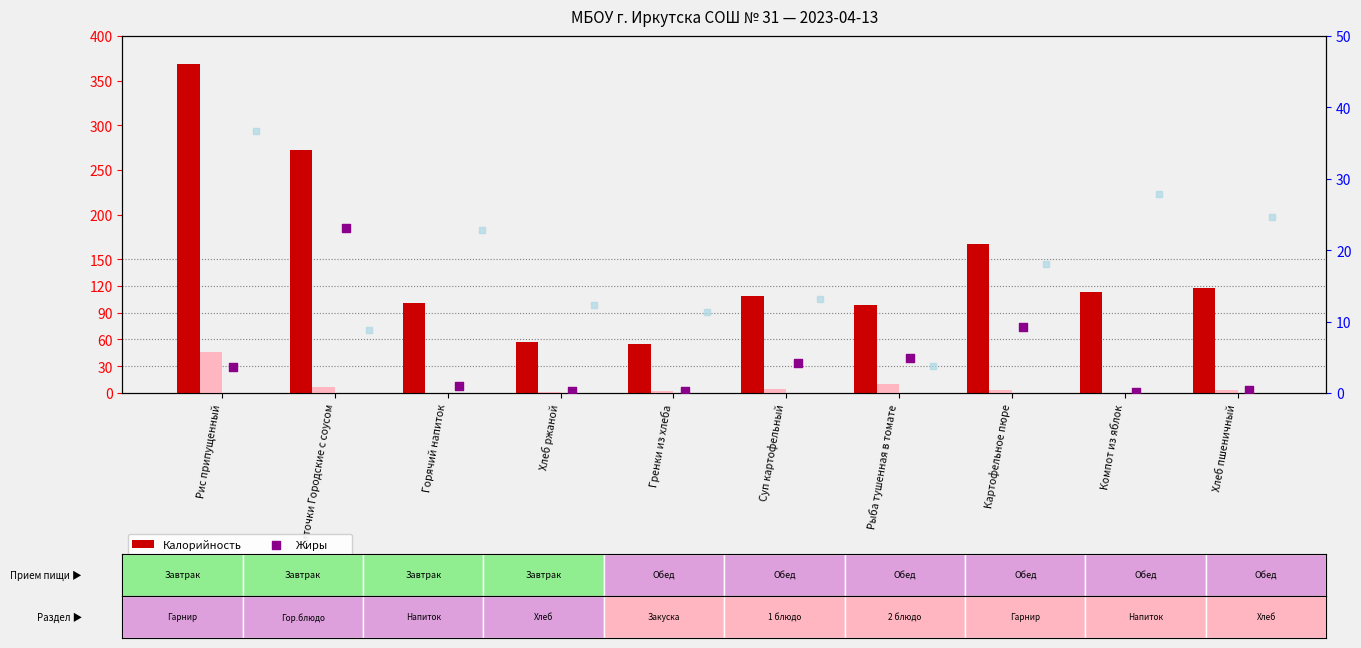

Which series has the widest spread of Y values?

Калорийность